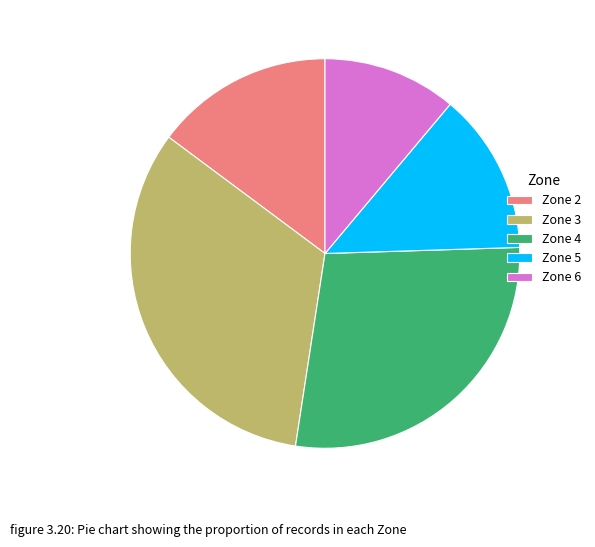

True or false: Zone 4 accounts for 28% of the total.

True